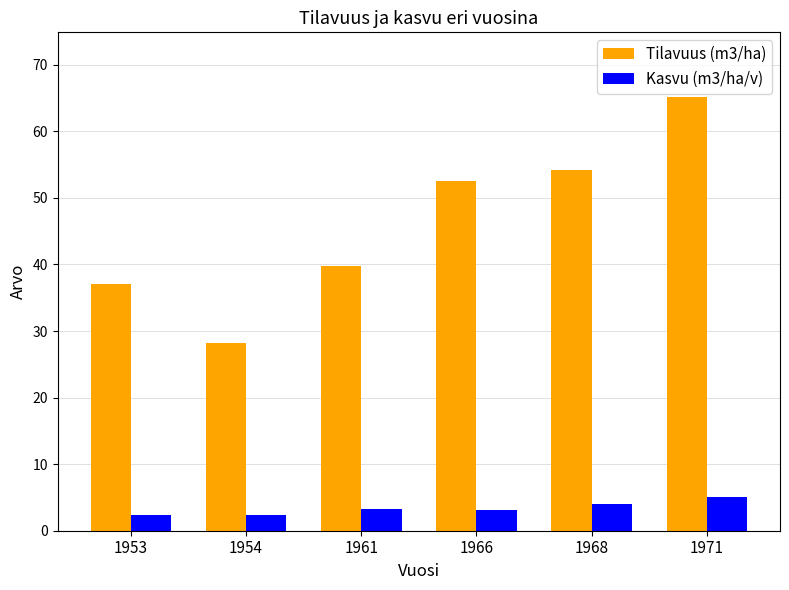

Which category has the lowest value in the Tilavuus (m3/ha) series?

1954